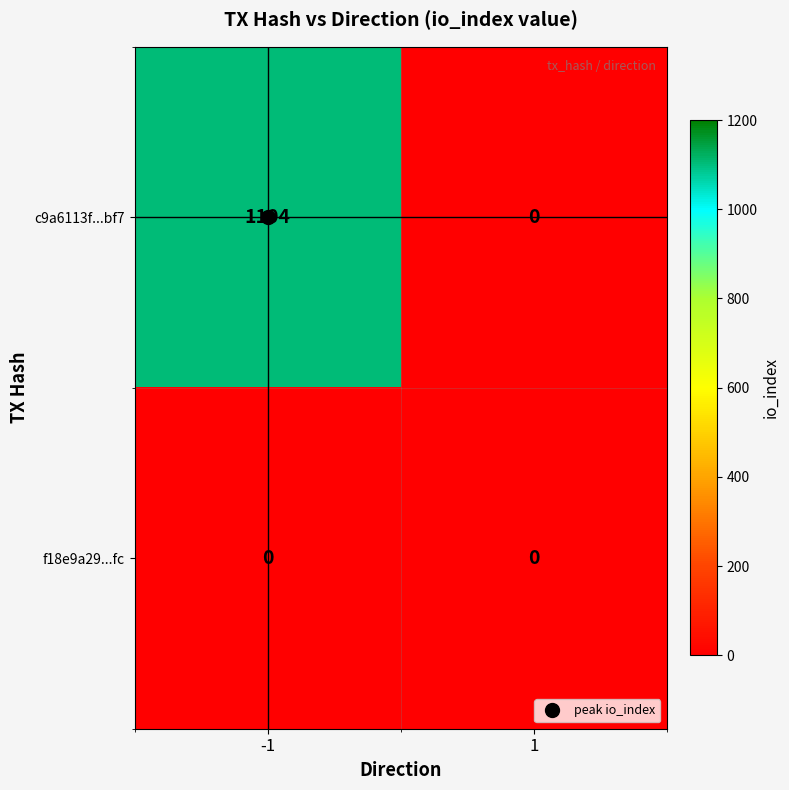

Is the value of f18e9a29...fc at -1 greater than the value of c9a6113f...bf7 at -1?

No